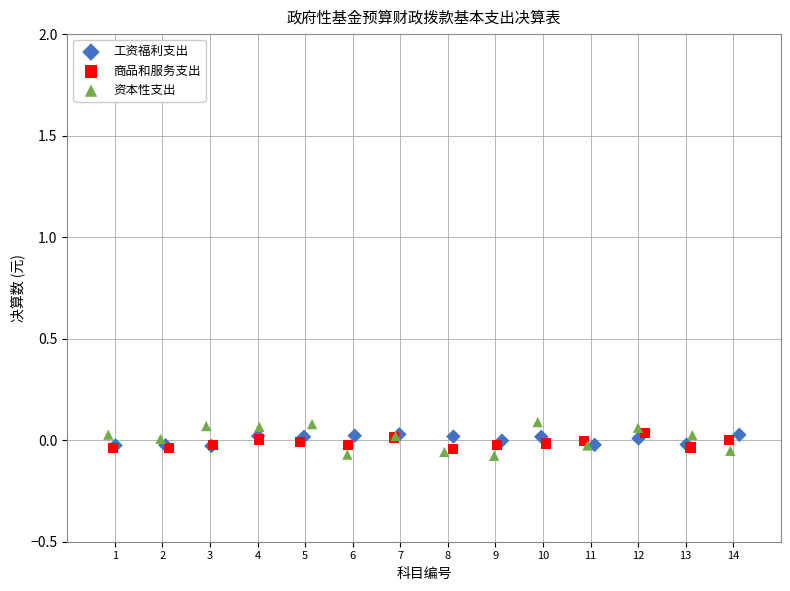

Which series reaches the minimum Y coordinate?

资本性支出